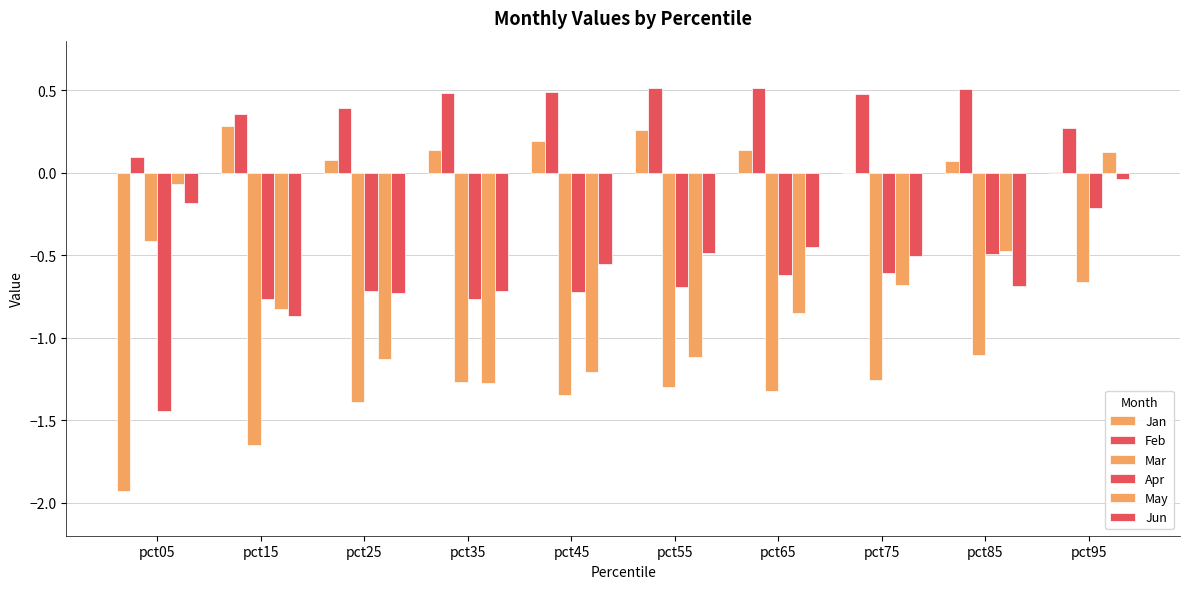

Which label corresponds to the smallest value in the chart?

pct05